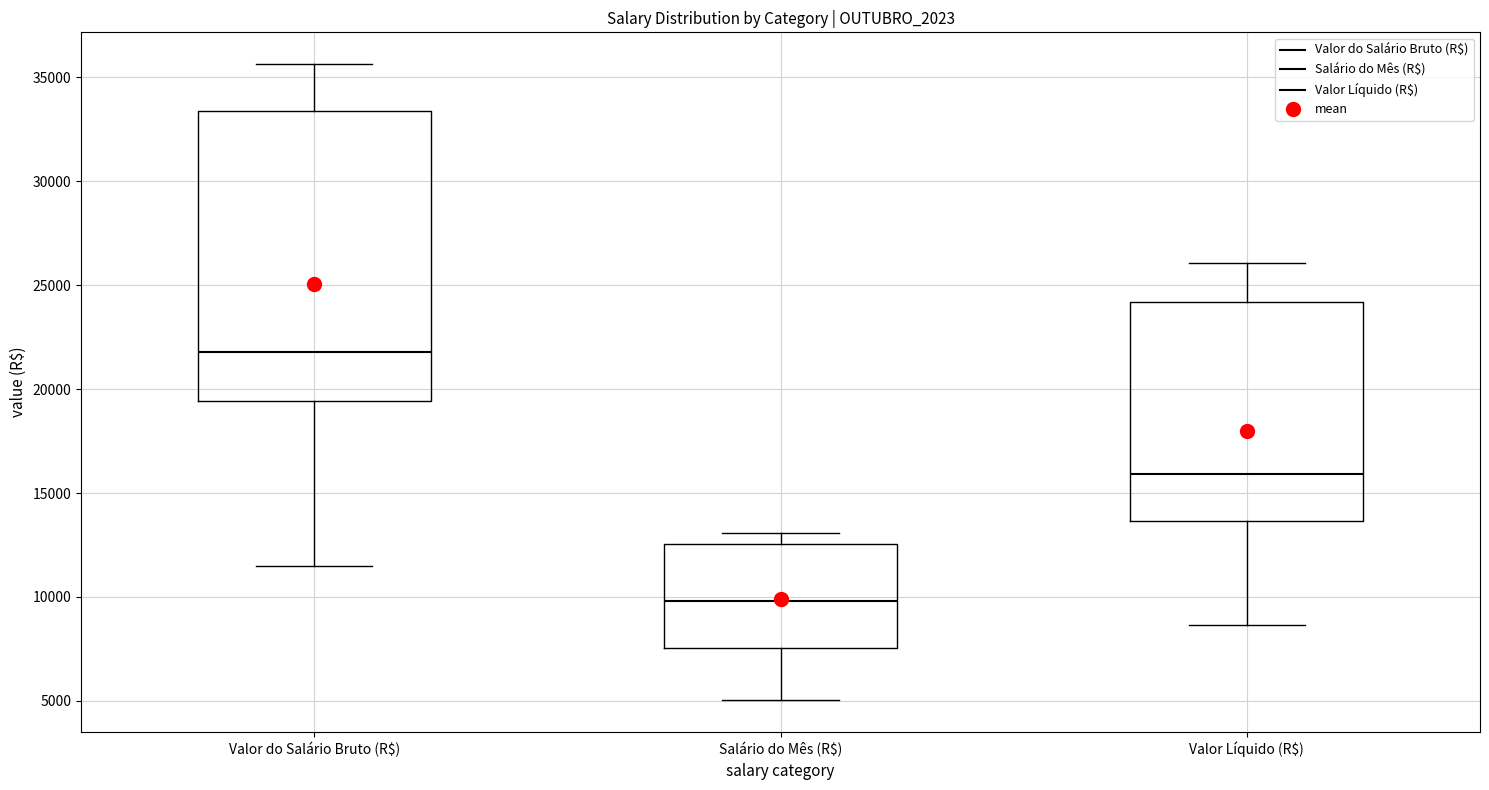

Which box has the lowest median line?

Salário do Mês (R$)